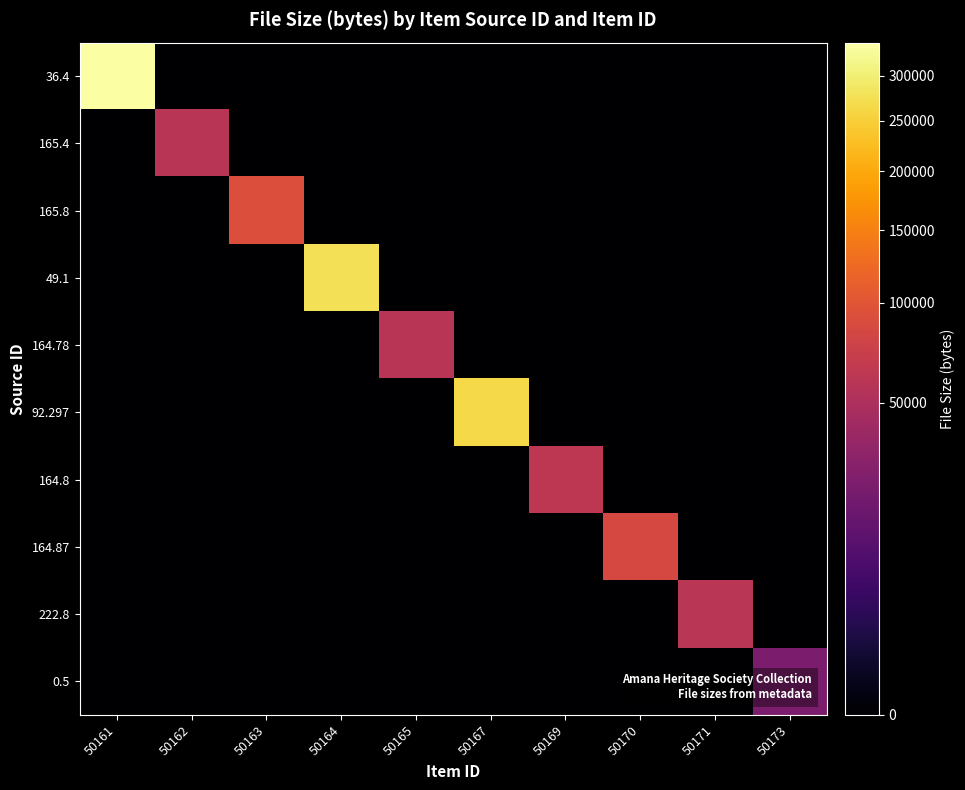

Between 50165 and 50173, which series saw the biggest shift?

164.78